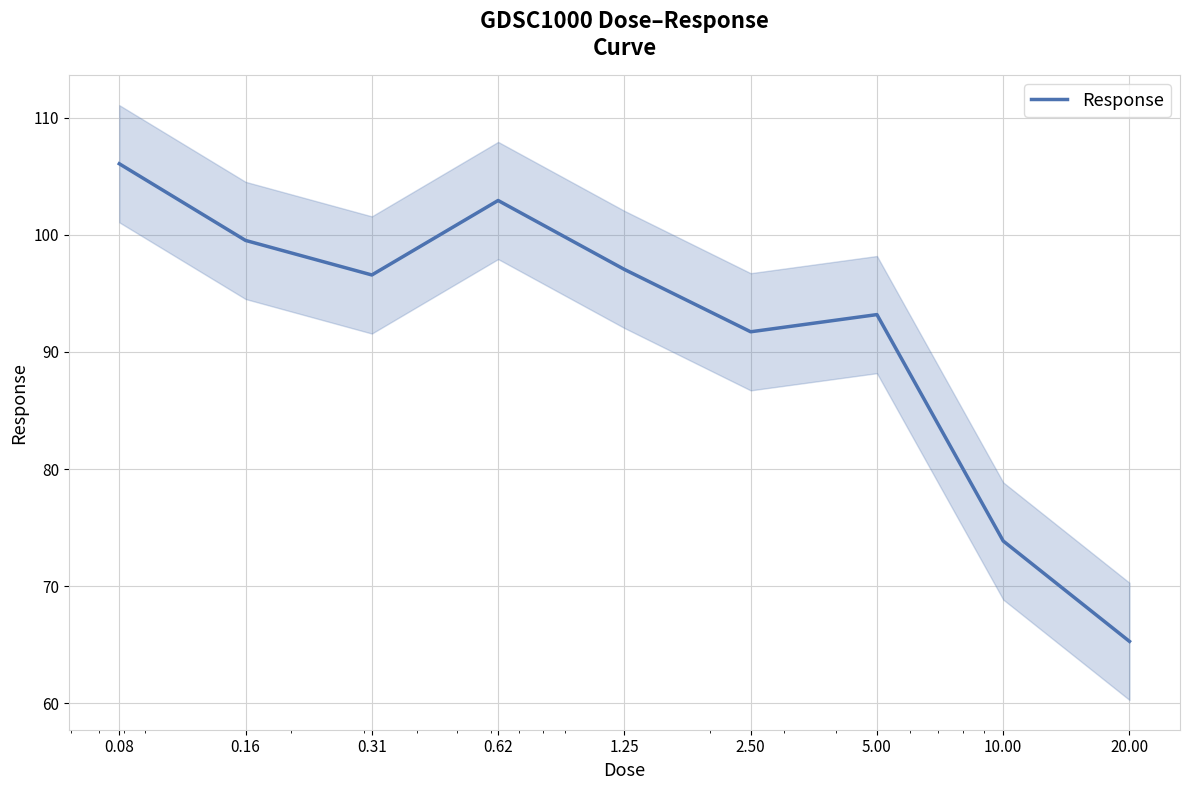

True or false: the data has more than 0 interior local peaks.

True